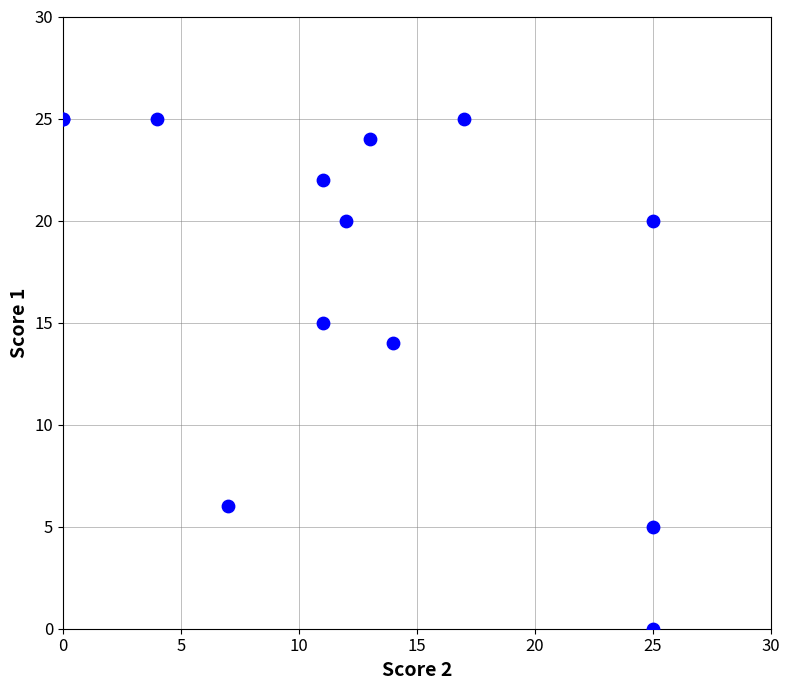

What Y value in the scatter plot is closest to 12?

14